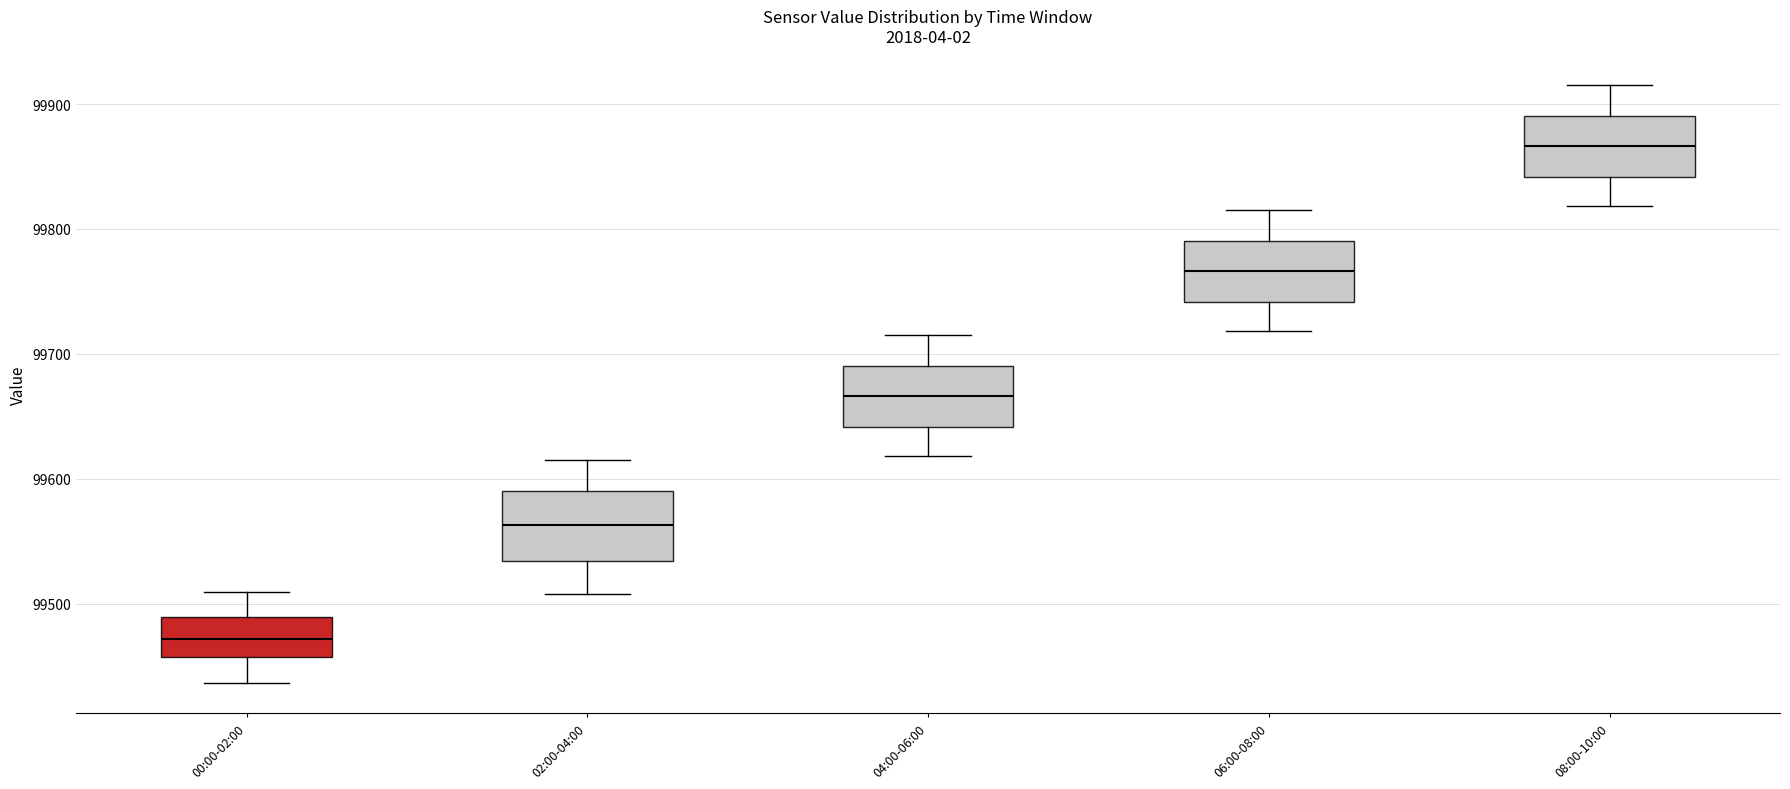

Reading left to right, read every box against the y-axis: the position of its median line, the range the box covers, and the ends of its whiskers. The values are not printed on the chart, so give them approximately, as read against the axis.

00:00-02:00: median 99470, box 99460 to 99490, whiskers 99440 to 99510
02:00-04:00: median 99560, box 99530 to 99590, whiskers 99510 to 99620
04:00-06:00: median 99670, box 99640 to 99690, whiskers 99620 to 99720
06:00-08:00: median 99770, box 99740 to 99790, whiskers 99720 to 99820
08:00-10:00: median 99870, box 99840 to 99890, whiskers 99820 to 99920